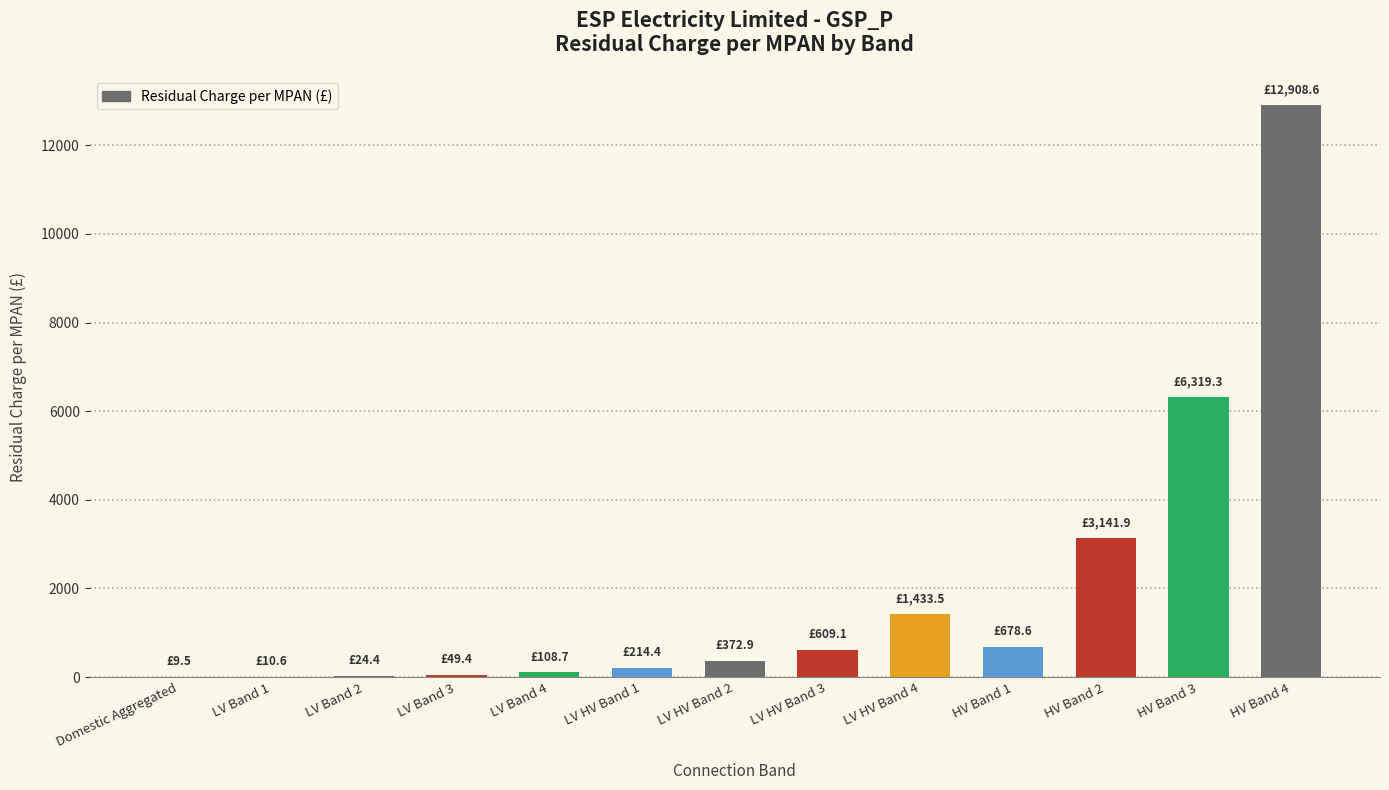

Approximately how many times larger is the value at HV Band 1 compared to HV Band 2?

0.2